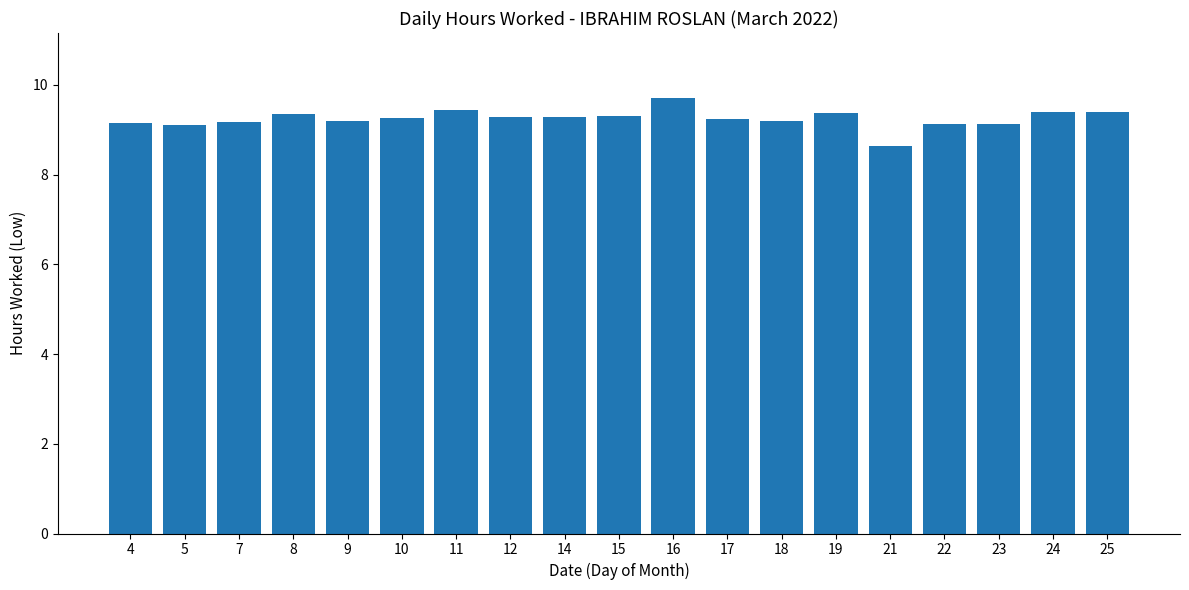

How many distinct data groups are displayed?

1